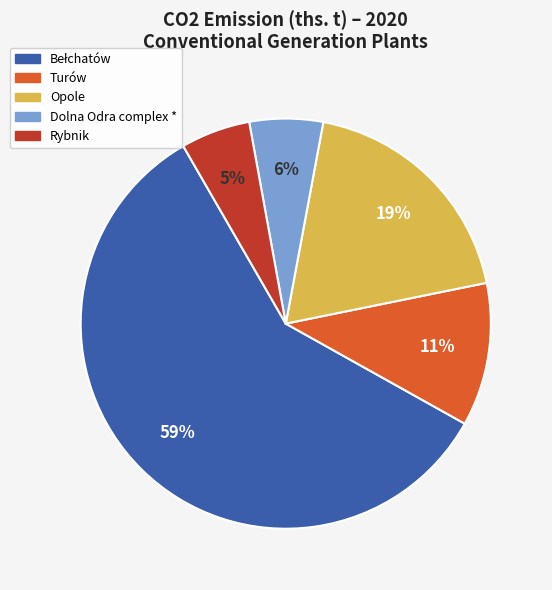

What percentage is the Rybnik slice, to the nearest percent?

5%